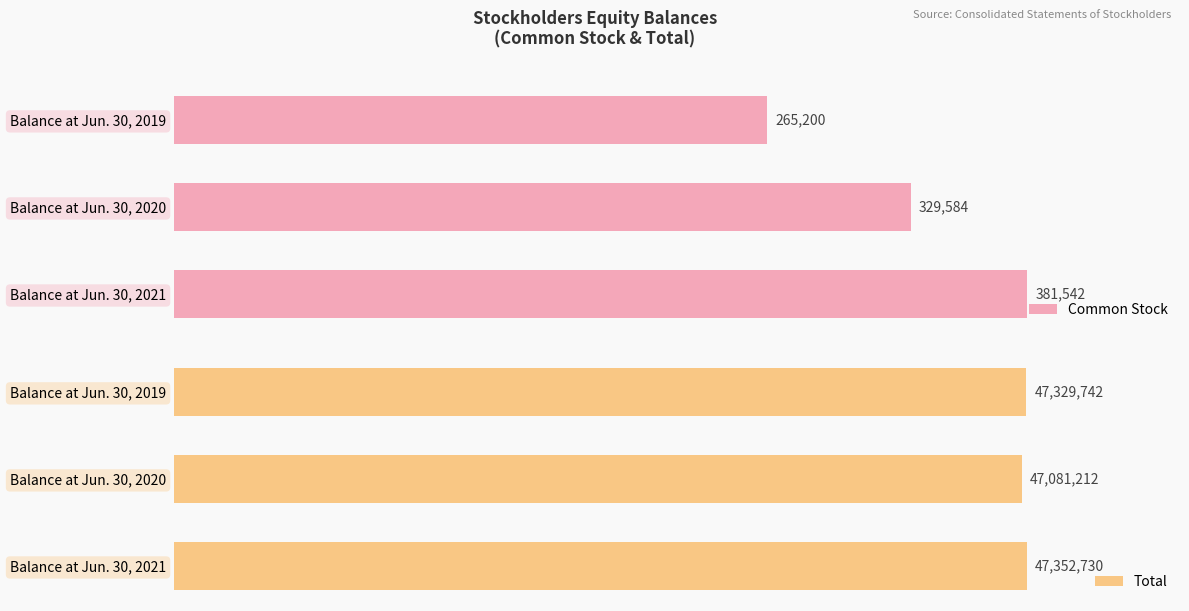

Are the bars grouped side by side (vs. stacked)?

Yes